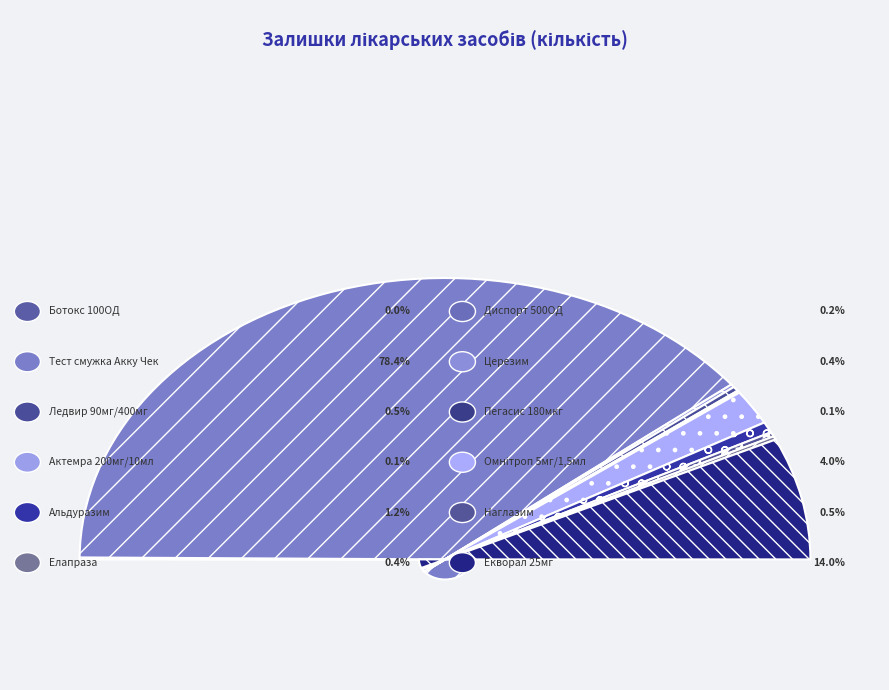

To the nearest percent, what percentage of the pie is Ледвир 90мг/400мг?

1%